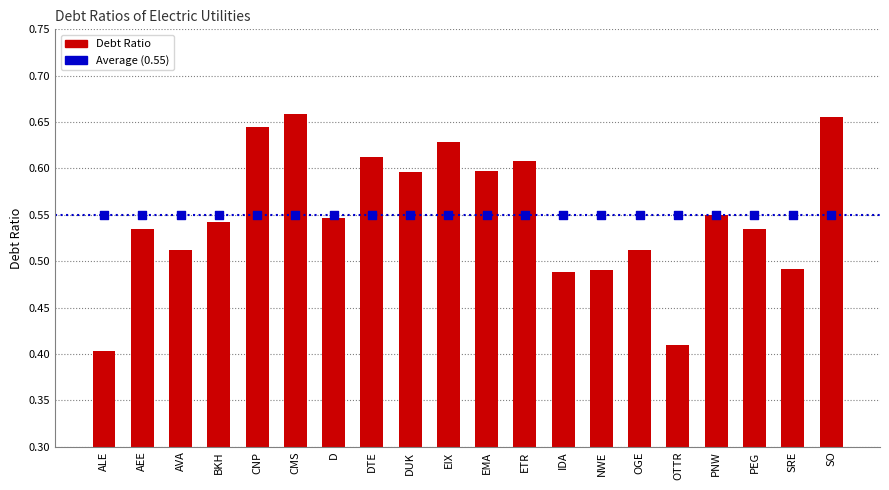

What is the change in value from CMS to OGE?

-0.1